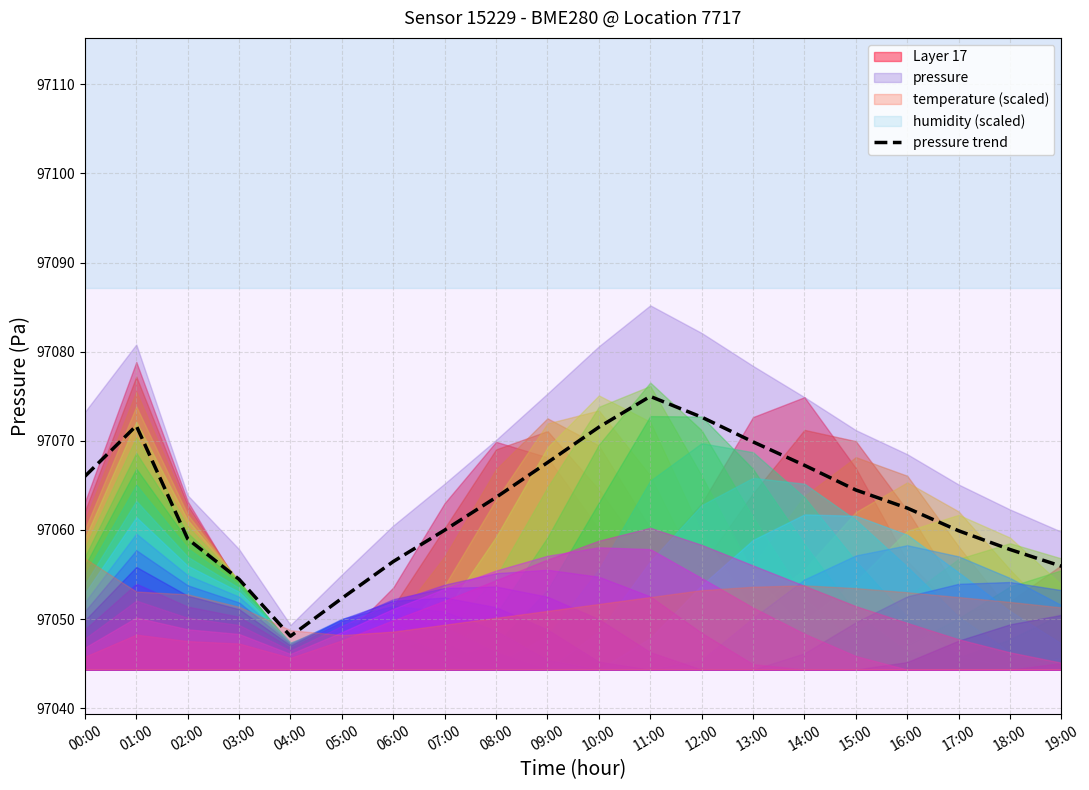

What is the sum of all values?

1941256.2